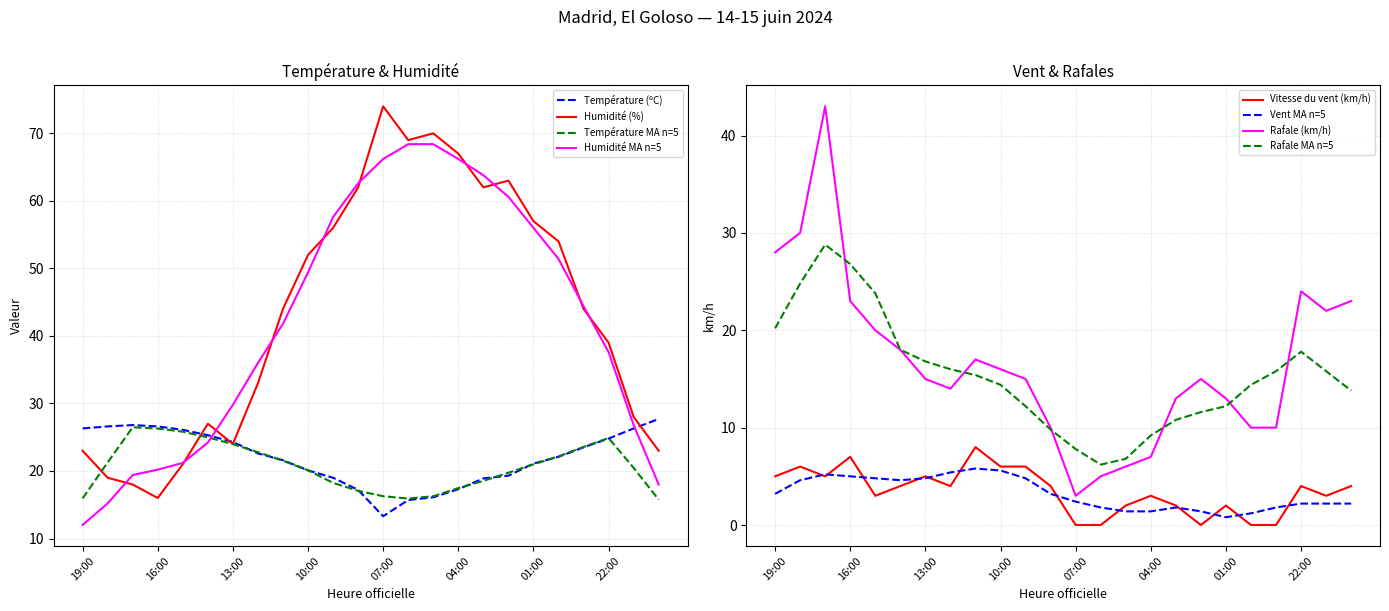

The value of Température (ºC) at 15:00 is 41.0. True or false?

False